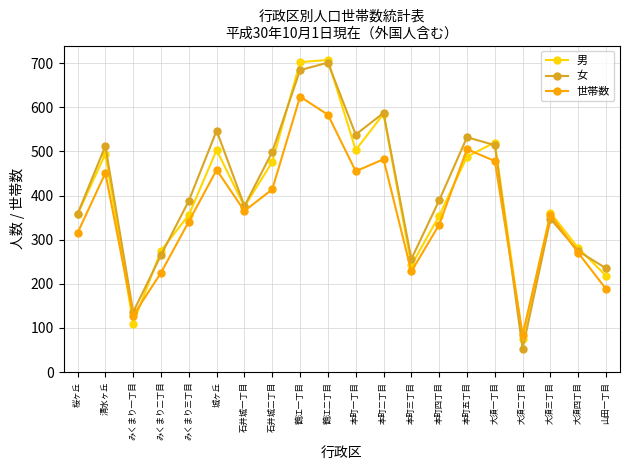

What is the label of the 17th point from the left?

大須二丁目